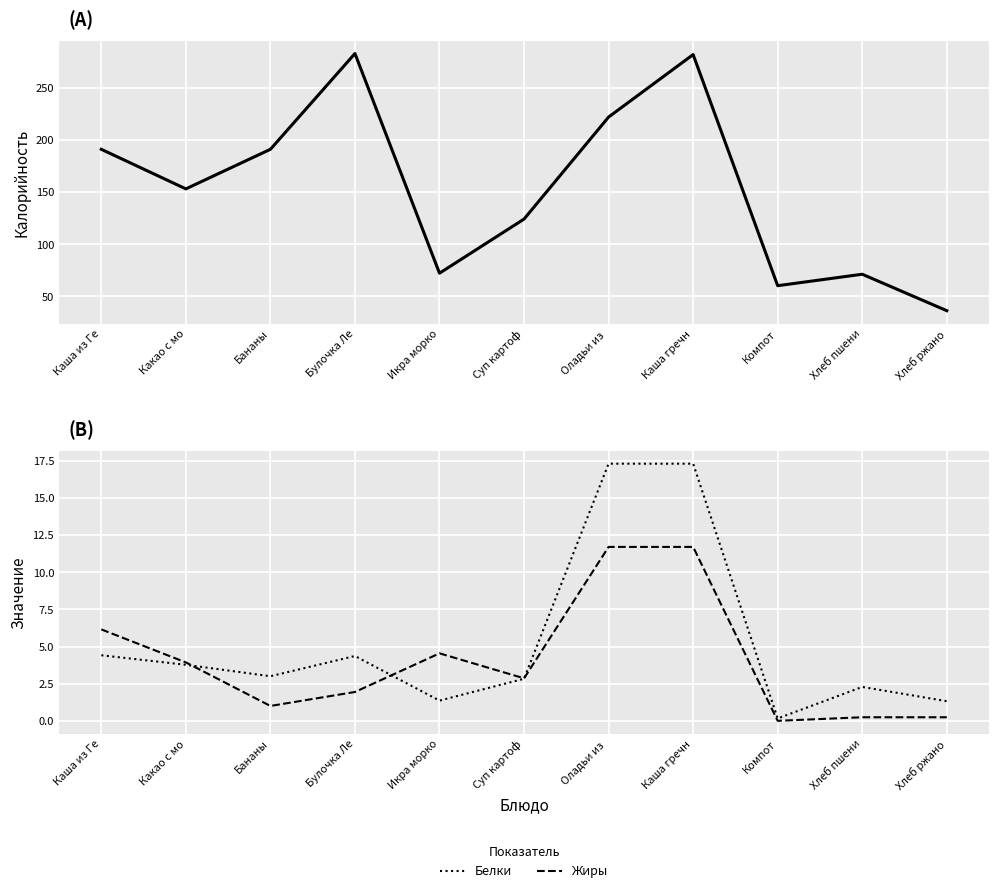

What is the highest value of the Белки series?

17.3